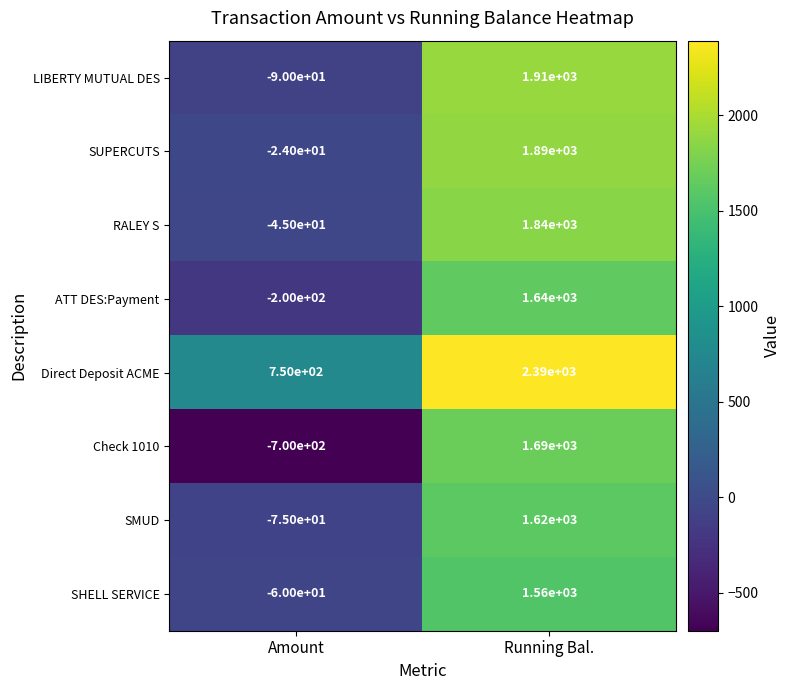

True or false: SMUD has a value of 1620 at Running Bal..

True